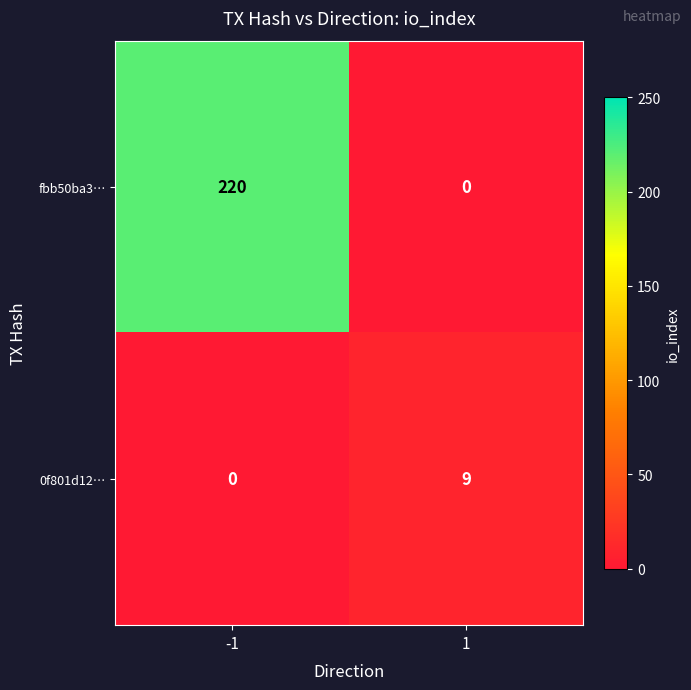

At how many categories does at least one series exceed 36?

1